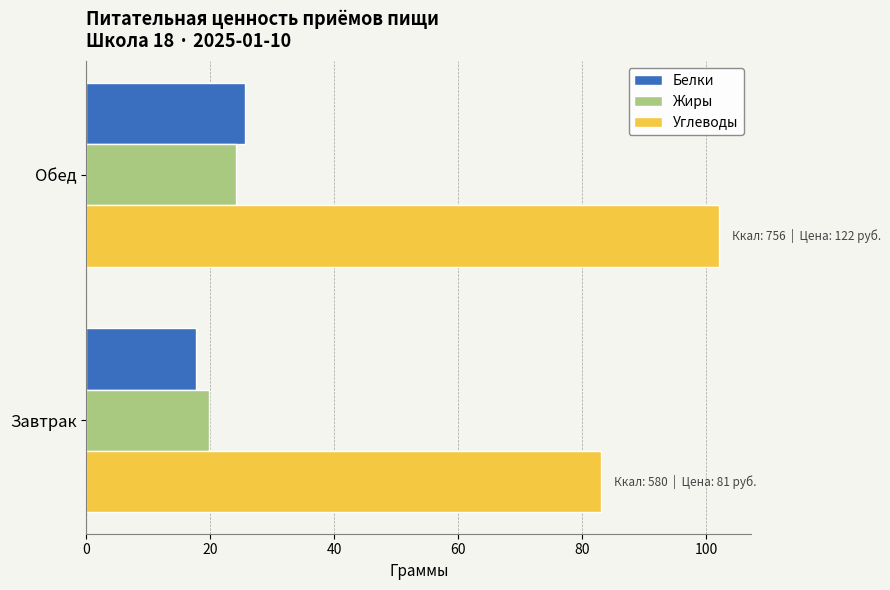

True or false: Жиры has a value of 9.9 at Обед.

False